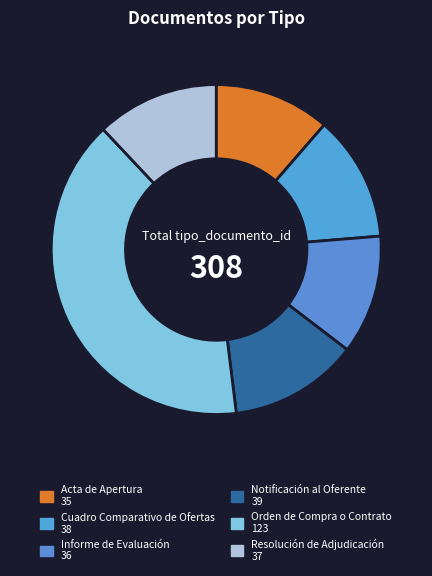

Rank the categories by value from highest to lowest.

Orden de Compra o Contrato, Notificación al Oferente, Cuadro Comparativo de Ofertas, Resolución de Adjudicación, Informe de Evaluación, Acta de Apertura